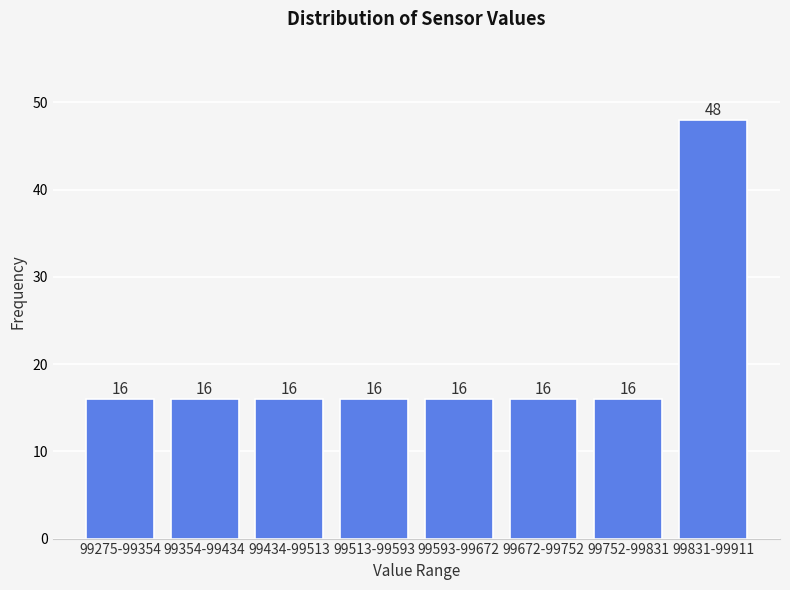

Reading right to left, extract all data points from this chart.

99831-99911=48	99752-99831=16	99672-99752=16	99593-99672=16	99513-99593=16	99434-99513=16	99354-99434=16	99275-99354=16